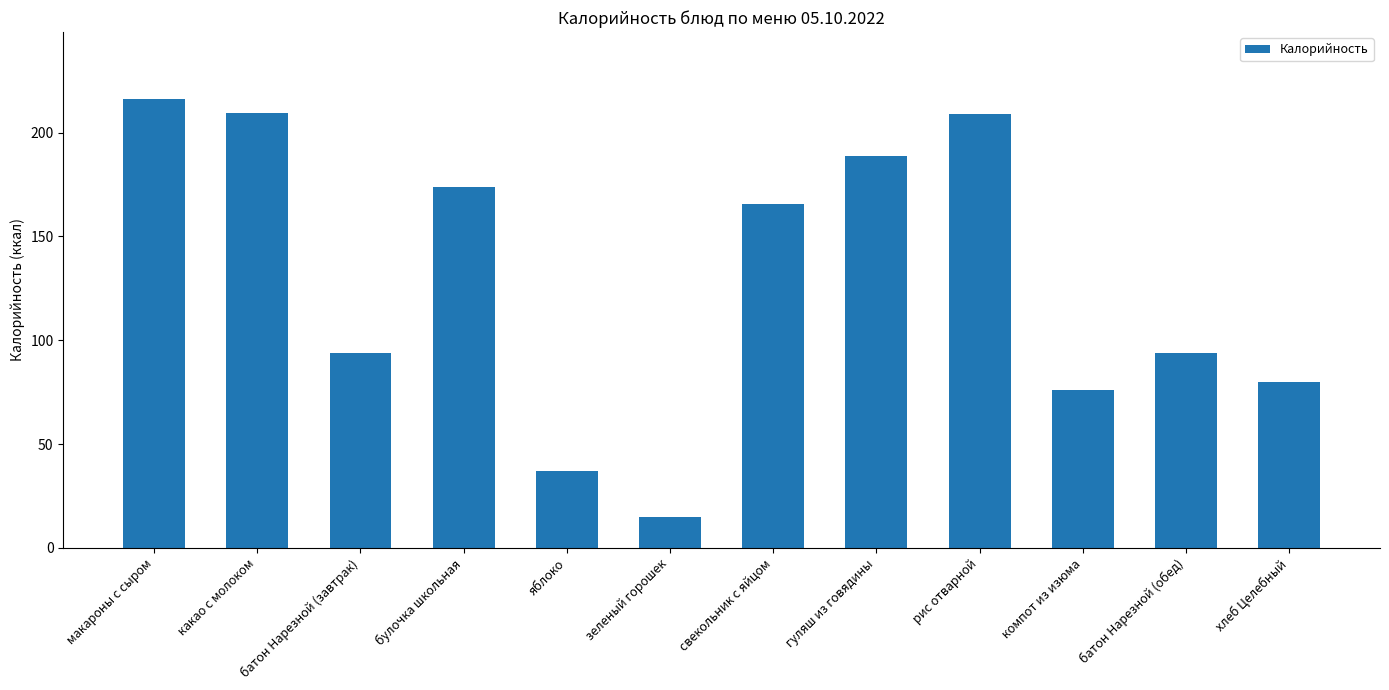

What is the value of the 4th bar from the left?

173.8